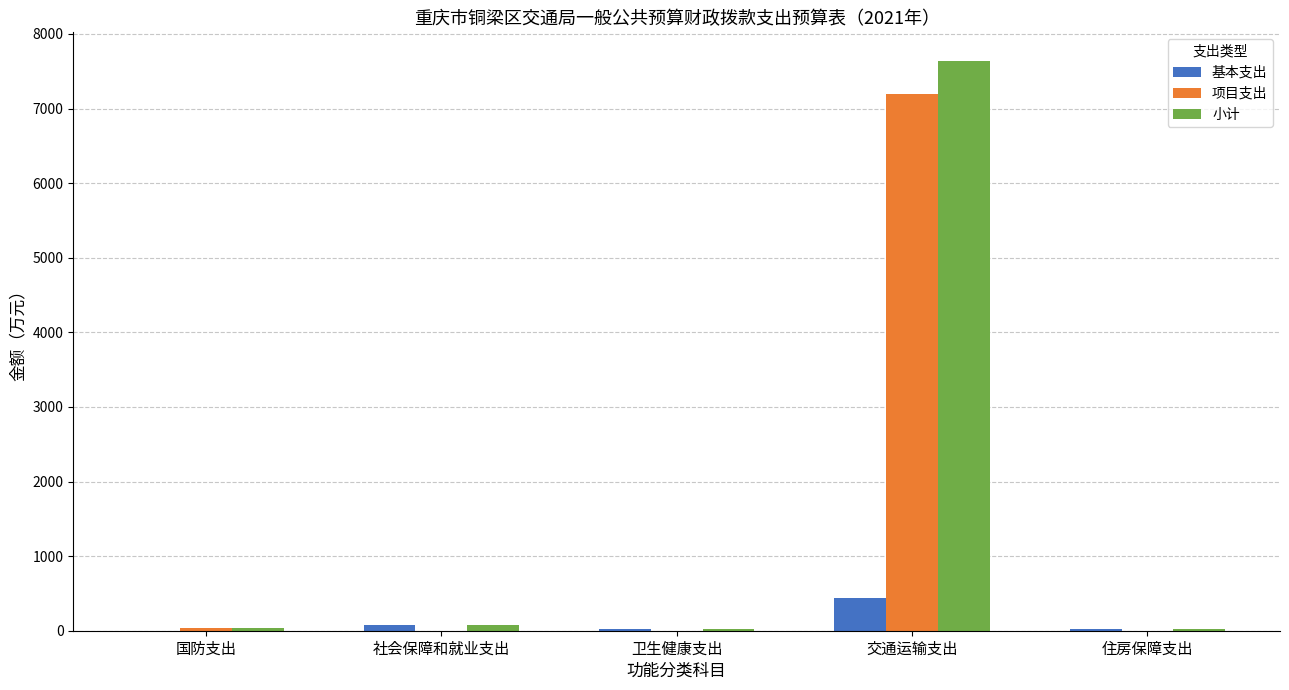

At which category does the chart reach its peak across all series?

交通运输支出